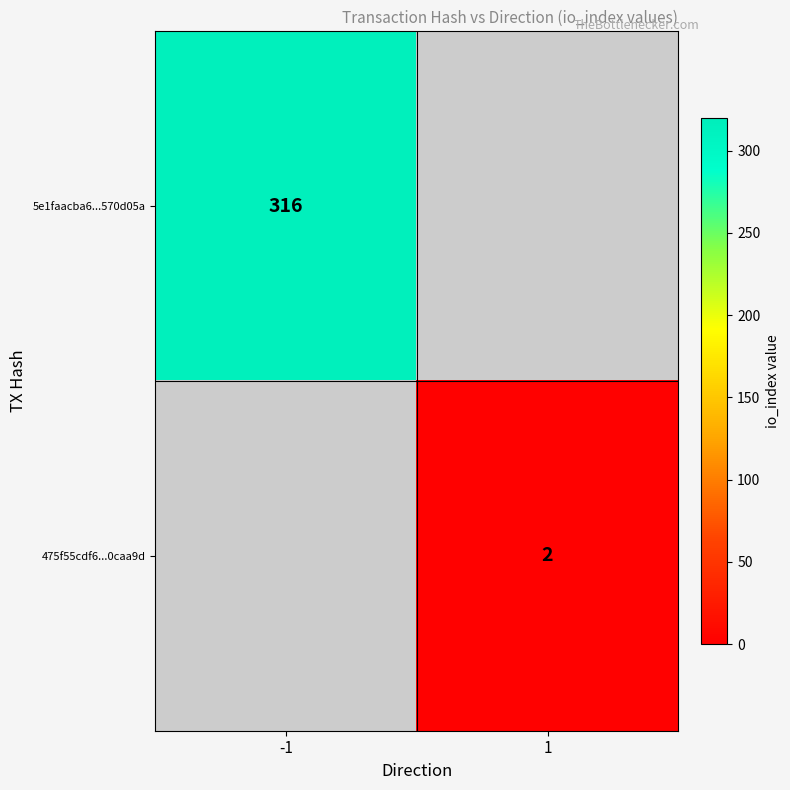

The value of 475f55cdf6...0caa9d at 1 is 2. True or false?

True